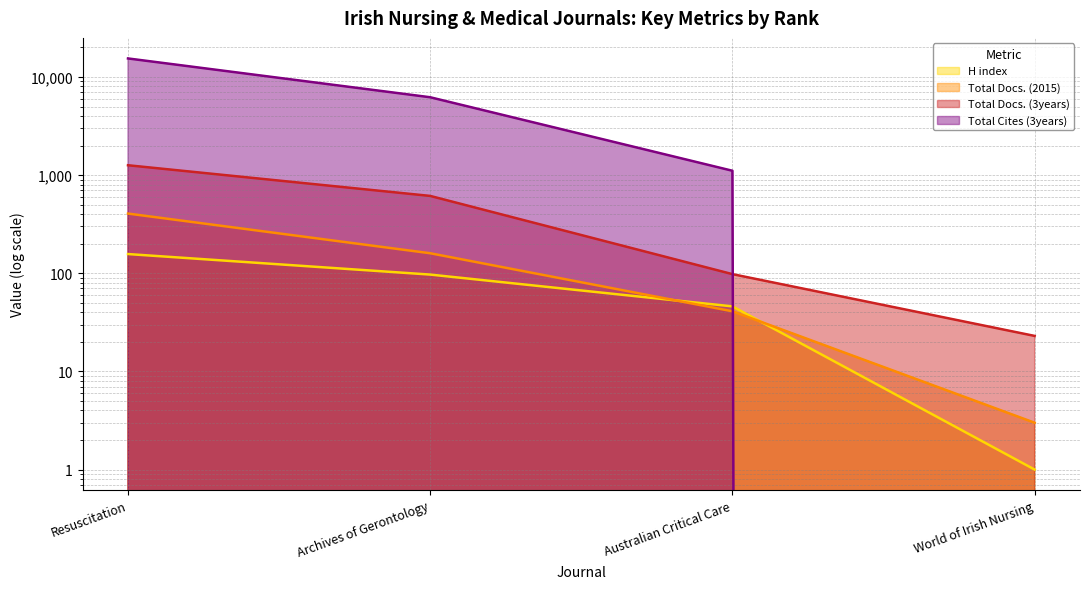

Is it true that Total Docs. (3years) equals 98 at Australian Critical Care?

True